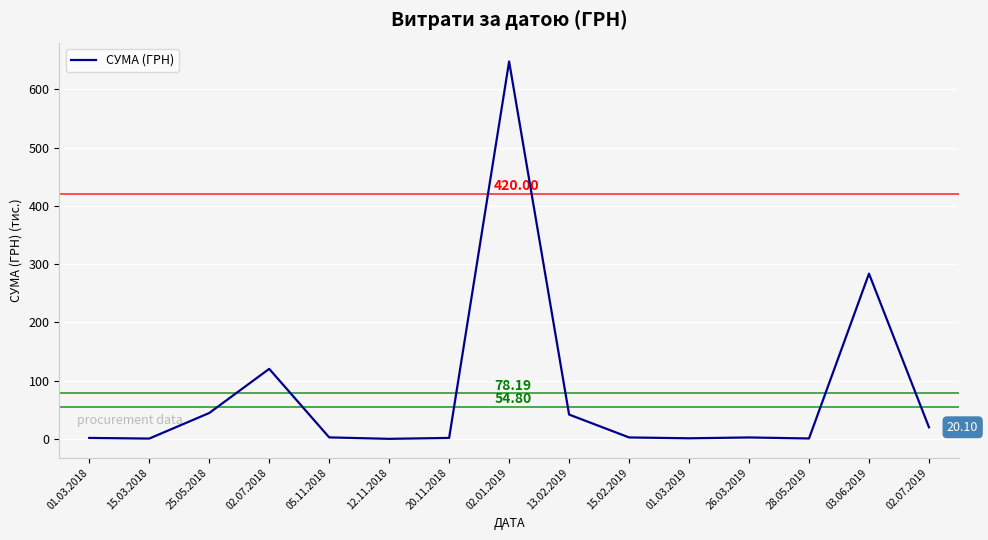

What is the difference between the maximum and minimum values?

647.6